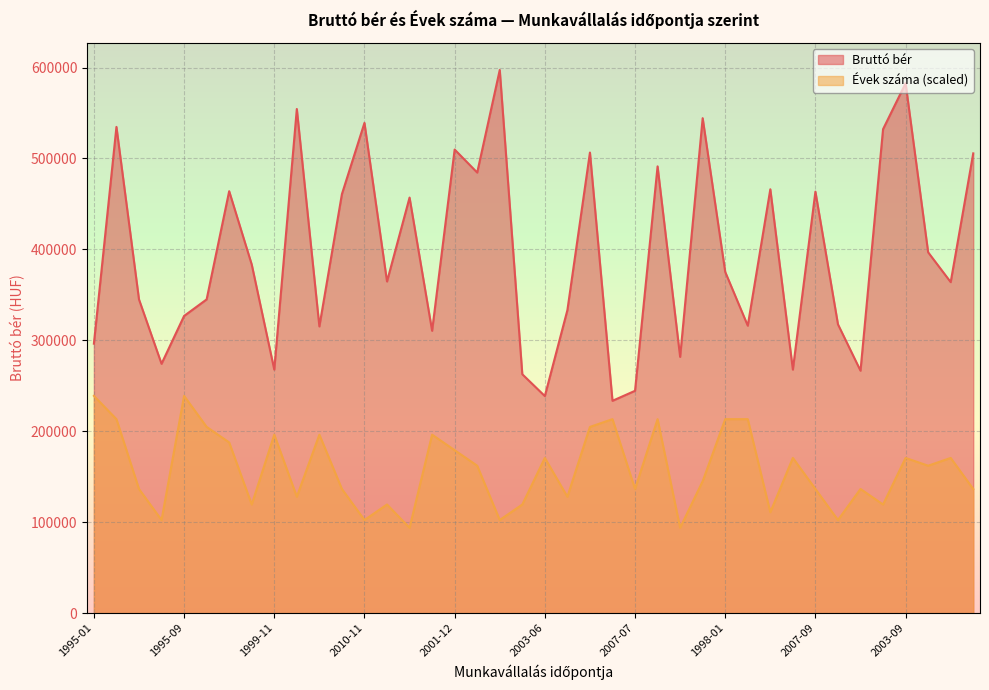

What is the value of the Évek száma point at the 10th from the left?

127992.9